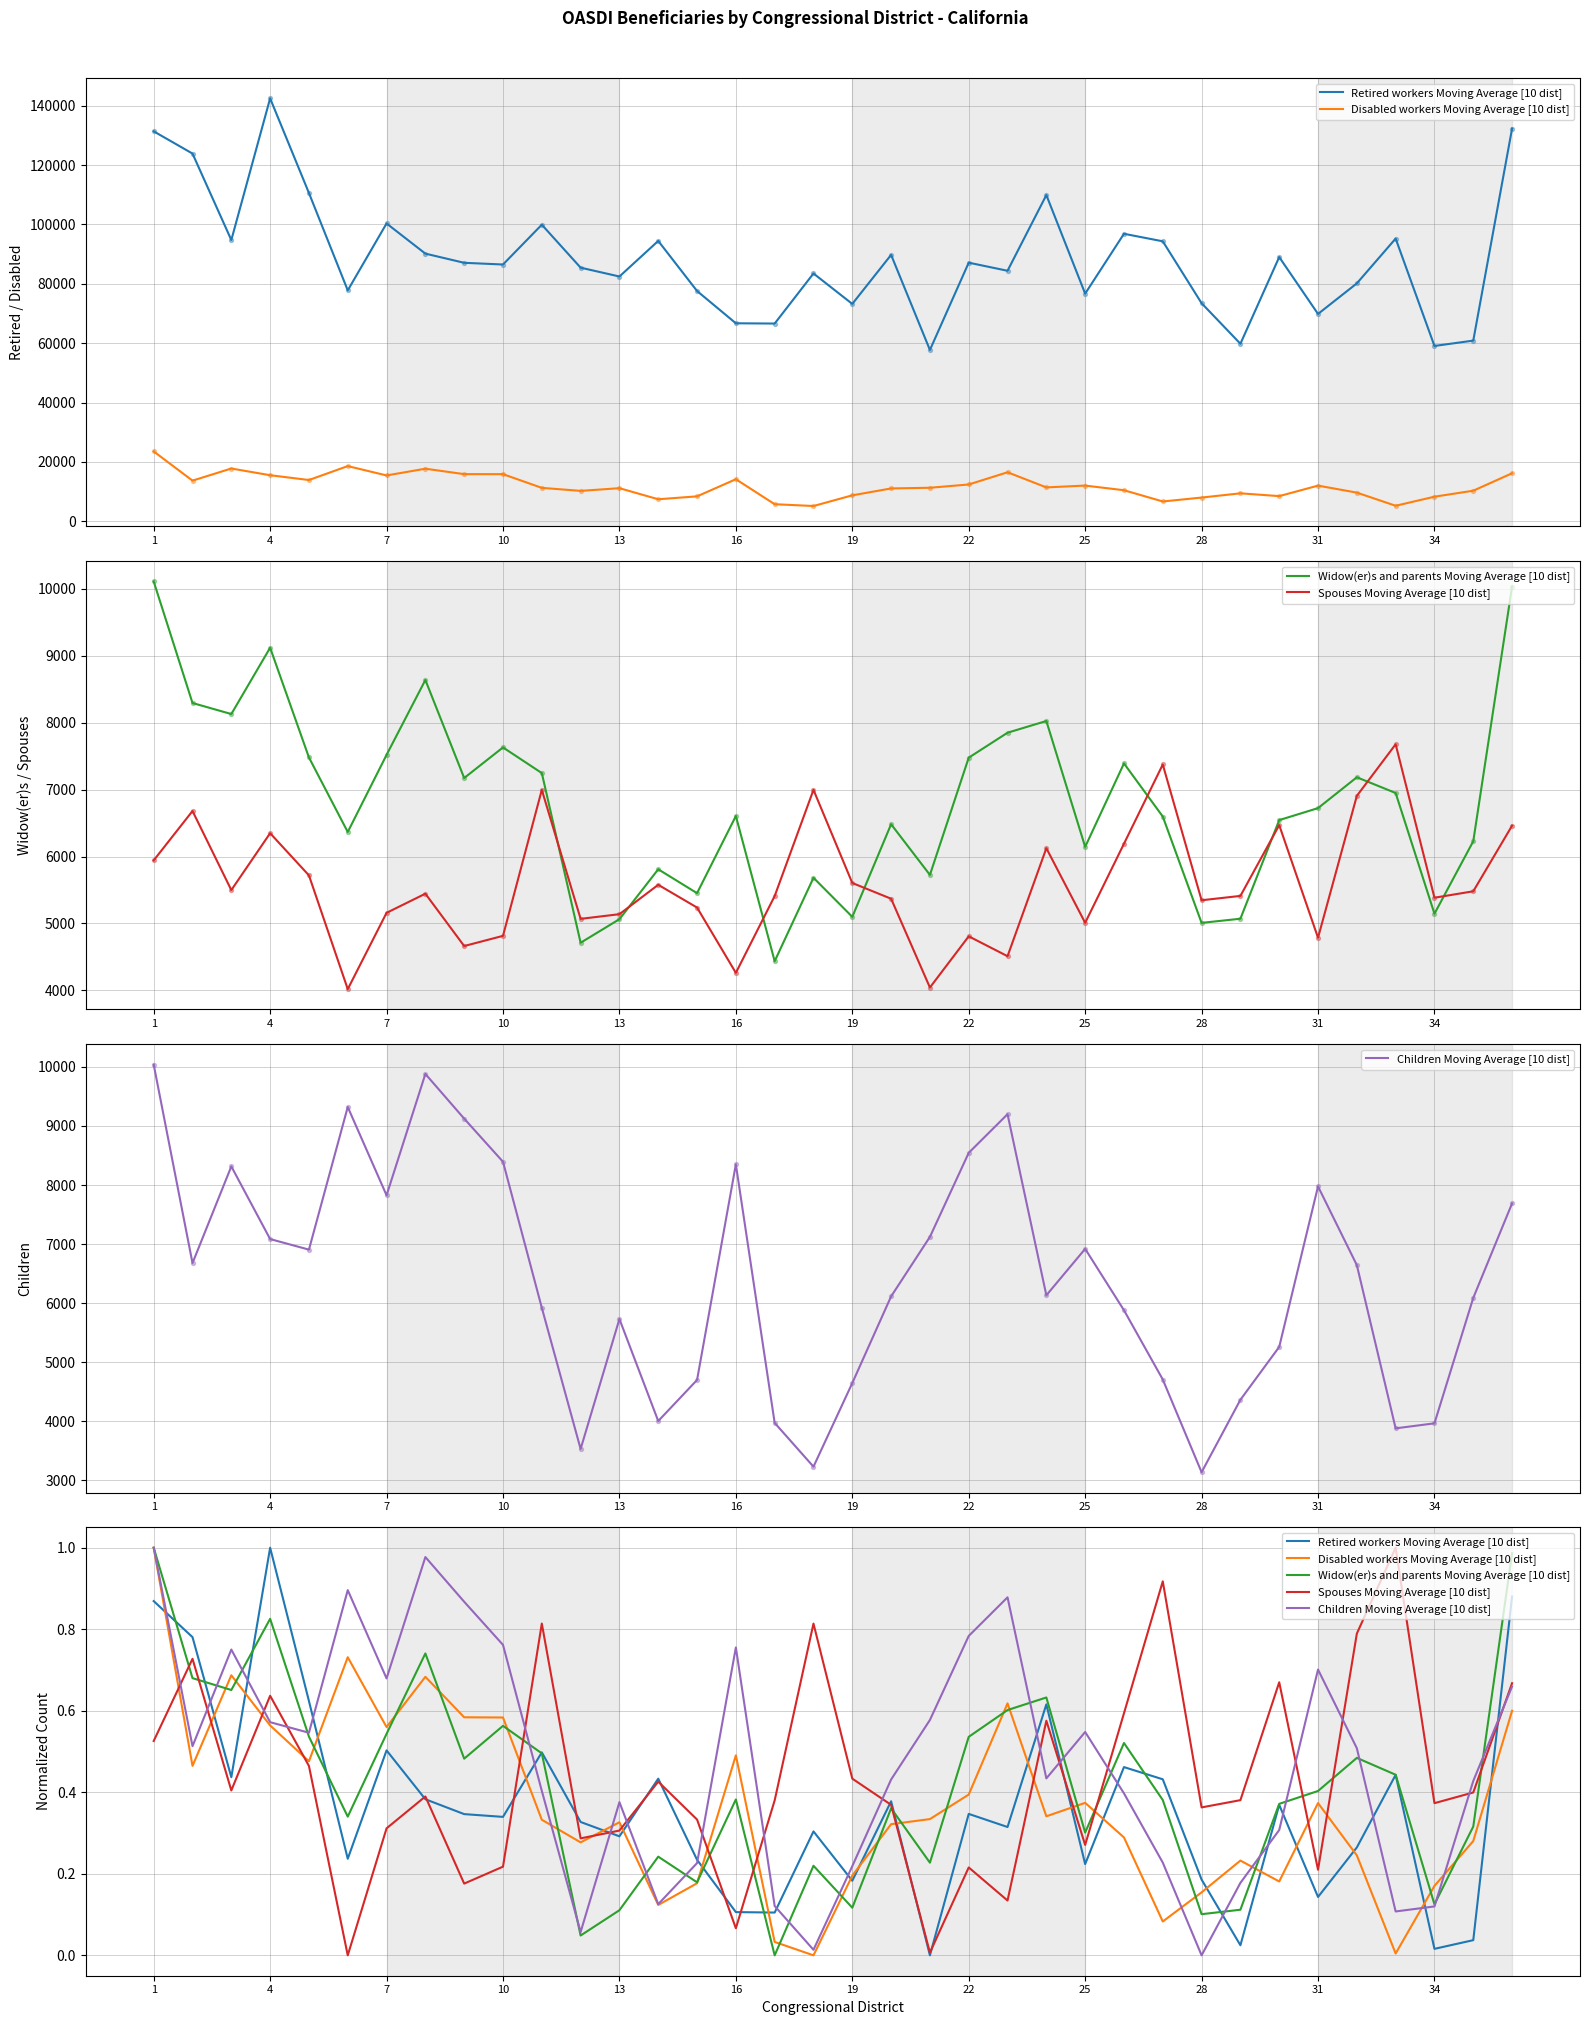

Which series reaches the minimum Y coordinate?

Retired workers Moving Average [10 dist]